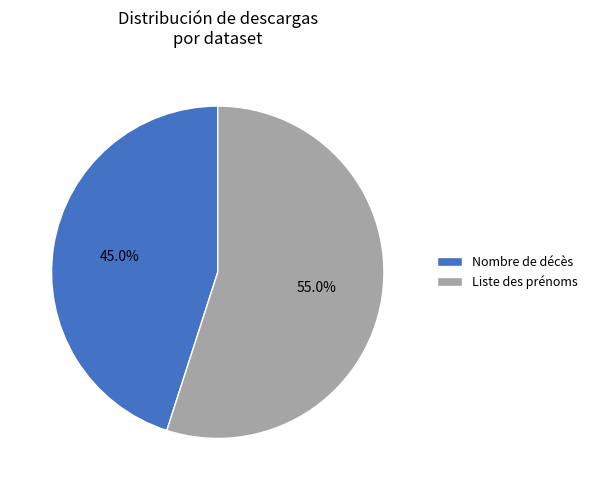

How many slices are in this pie chart?

2